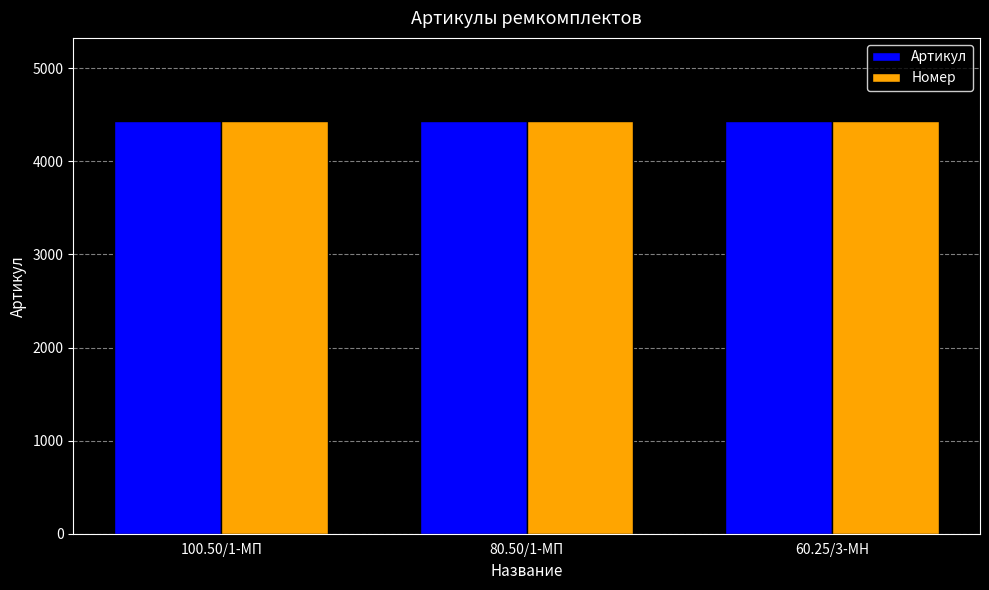

What is the sum of all Номер values?

13314